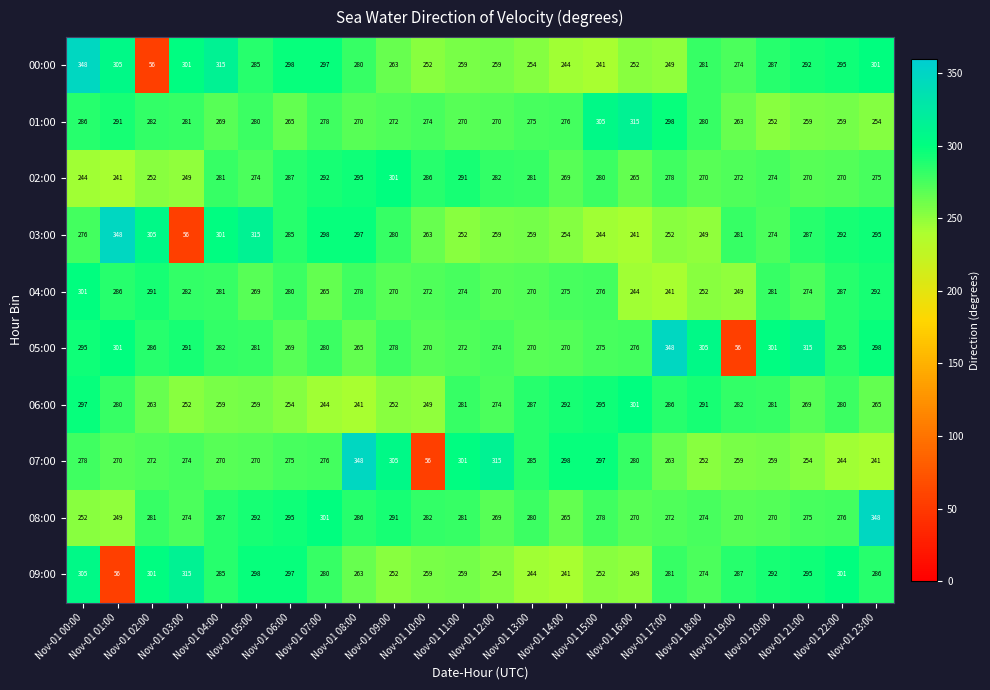

At which category is the sum across all series the highest?

Nov-01 00:00